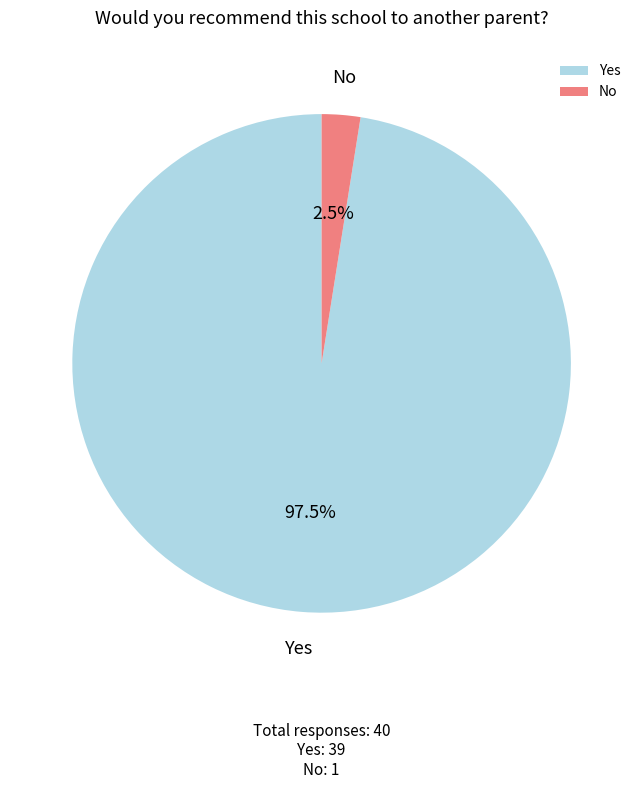

Between No and Yes, which is larger?

Yes